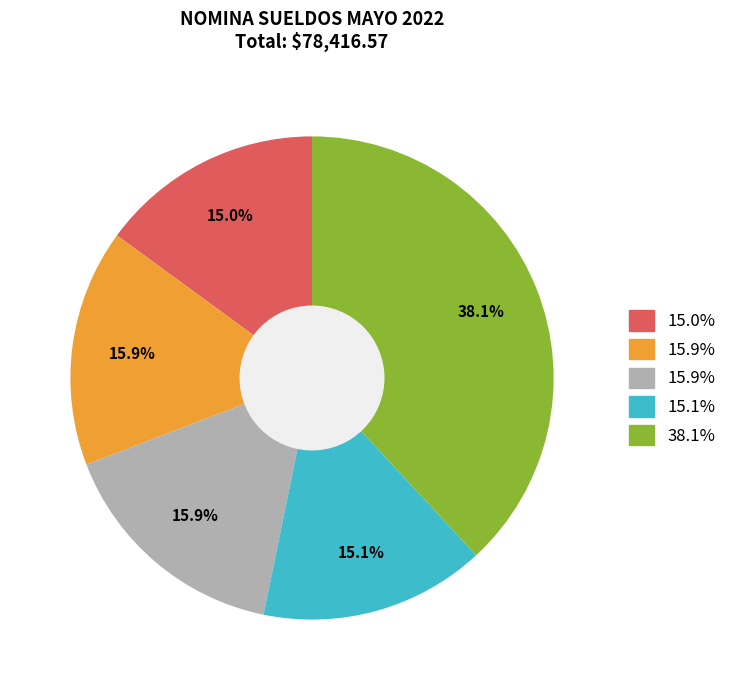

Is there any slice that represents more than half of the pie?

No